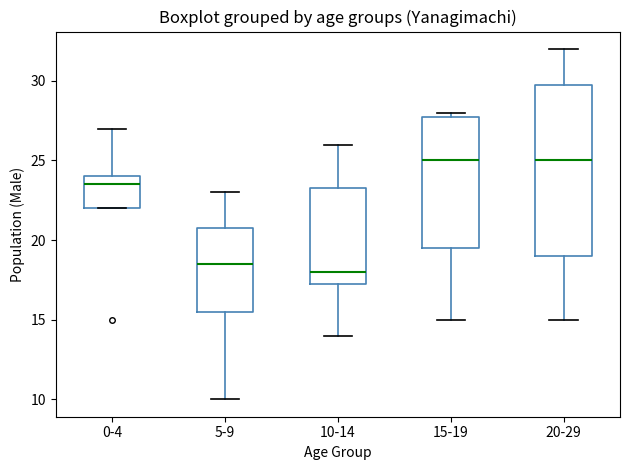

Reading left to right, read every box against the y-axis: the position of its median line, the range the box covers, and the ends of its whiskers. The values are not printed on the chart, so give them approximately, as read against the axis.

0-4: median 23.5, box 22.0 to 24.0, whiskers 22.0 to 27.0
5-9: median 18.5, box 15.5 to 21.0, whiskers 10.0 to 23.0
10-14: median 18.0, box 17.5 to 23.5, whiskers 14.0 to 26.0
15-19: median 25.0, box 19.5 to 28.0, whiskers 15.0 to 28.0 (just above the box's upper edge)
20-29: median 25.0, box 19.0 to 30.0, whiskers 15.0 to 32.0